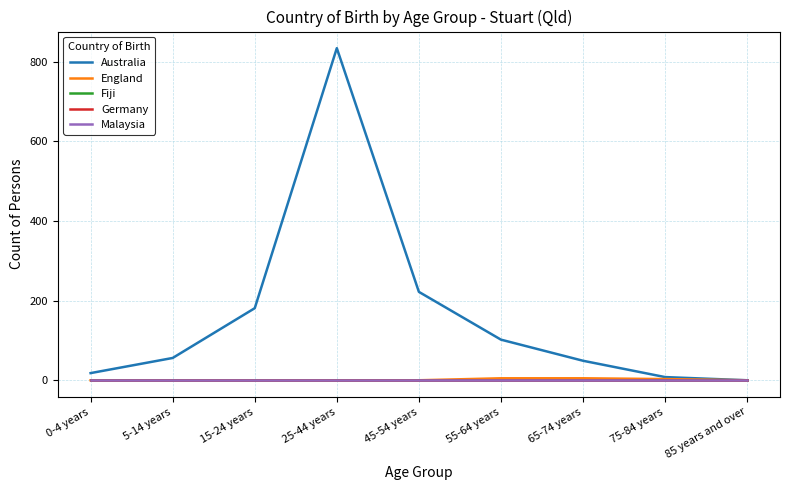

At how many categories does at least one series exceed 576?

1